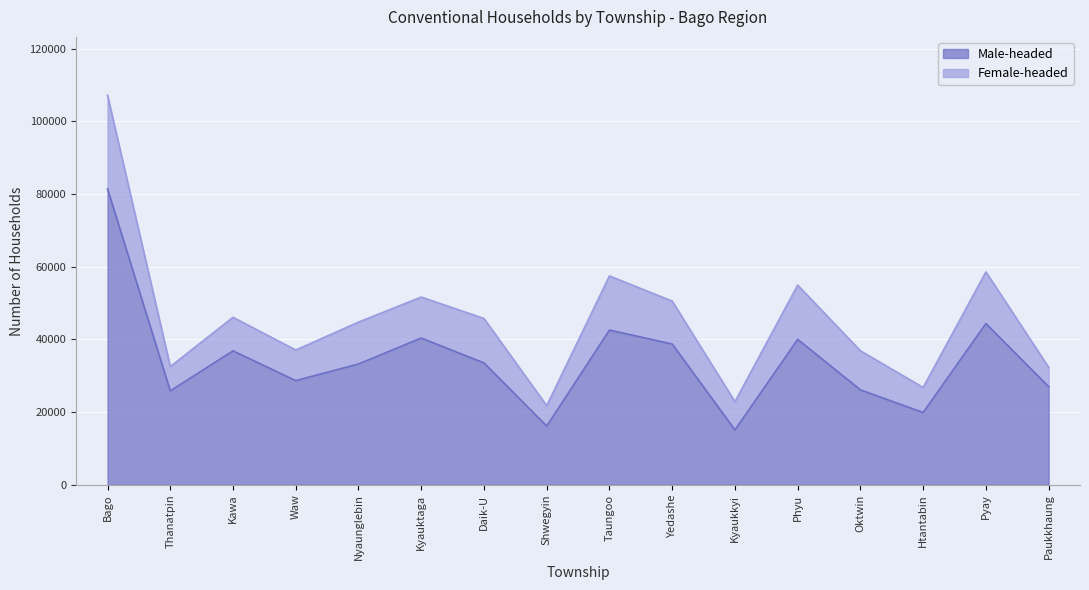

How many values are below 33539?

8